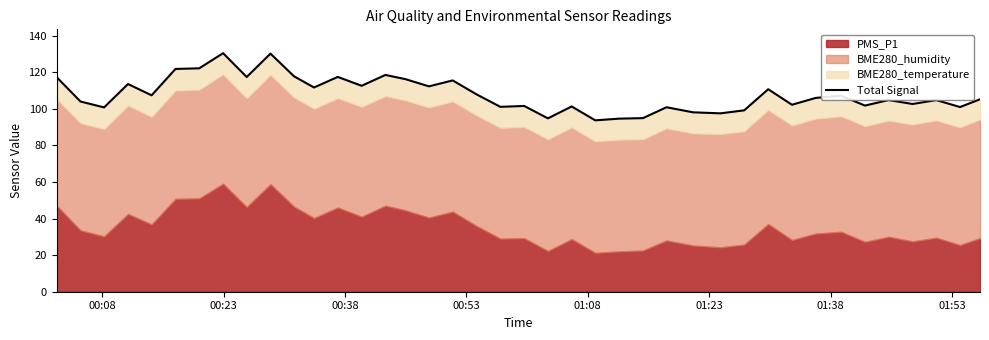

How many data points are less than 105?

19